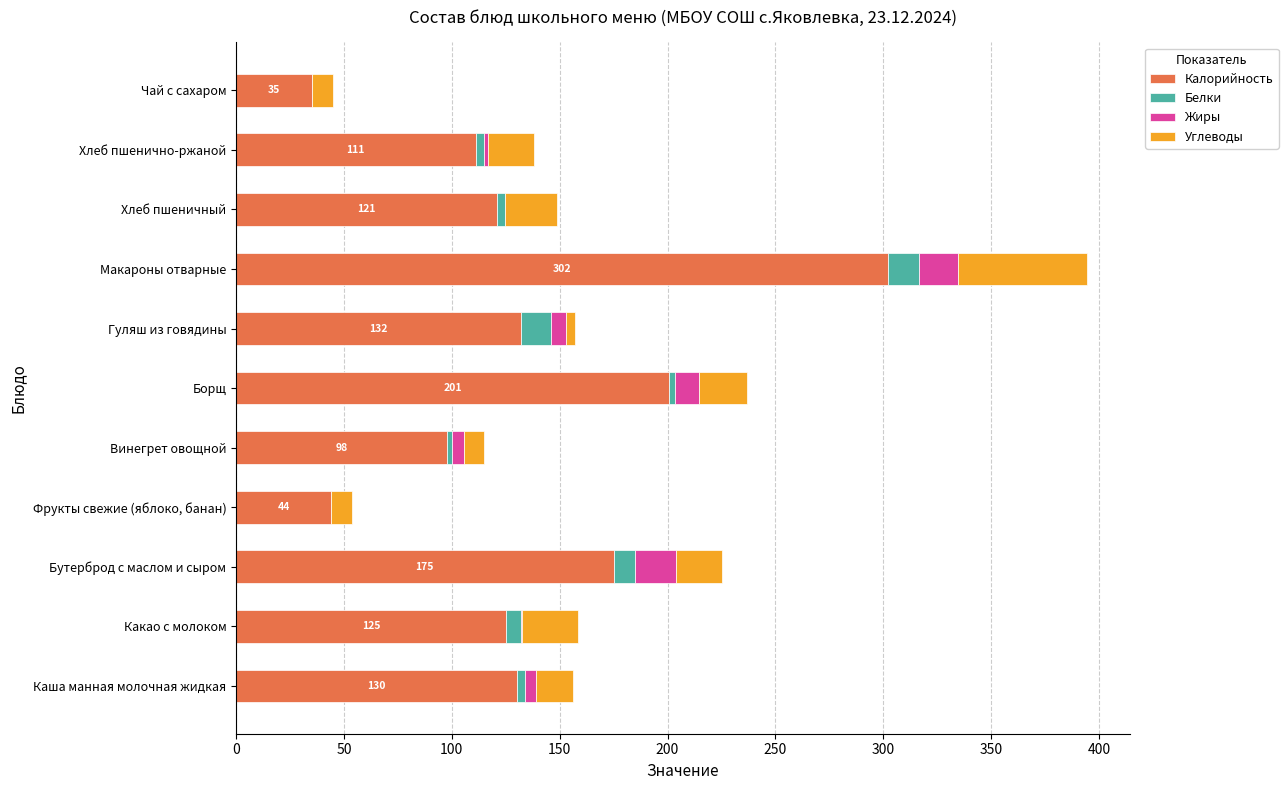

What value does the Калорийность series have at Чай с сахаром?

35.0